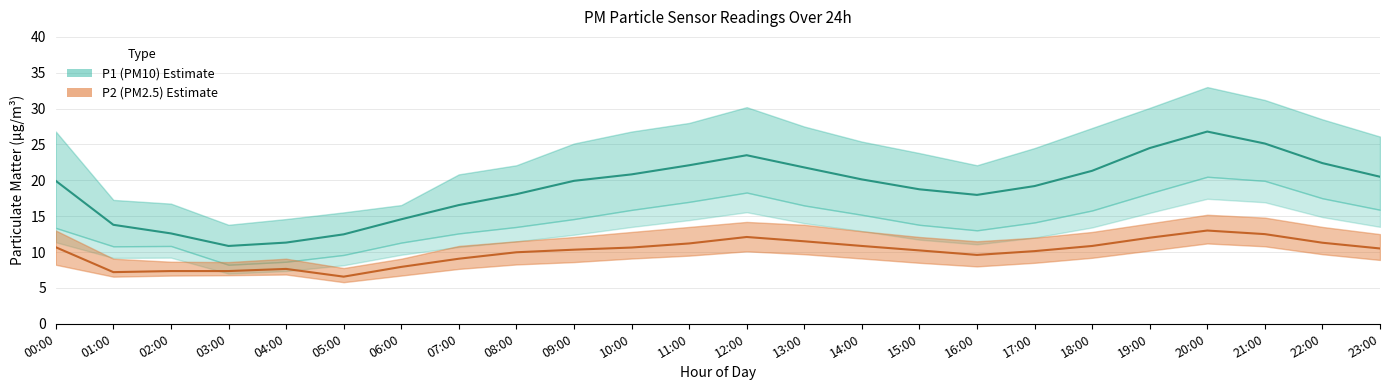

Rank the categories by P2 (PM2.5) value from highest to lowest.

20:00, 21:00, 12:00, 19:00, 13:00, 22:00, 11:00, 14:00, 18:00, 00:00, 10:00, 23:00, 09:00, 15:00, 17:00, 08:00, 16:00, 07:00, 06:00, 04:00, 02:00, 03:00, 01:00, 05:00